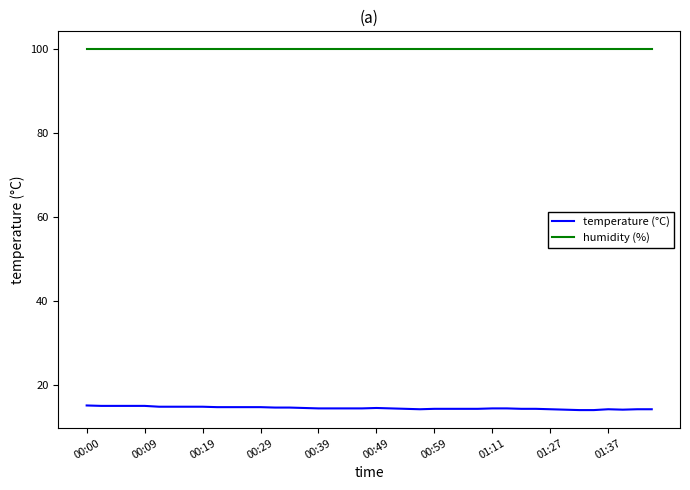

Rank the series by their average value, from lowest to highest.

temperature (°C), humidity (%)